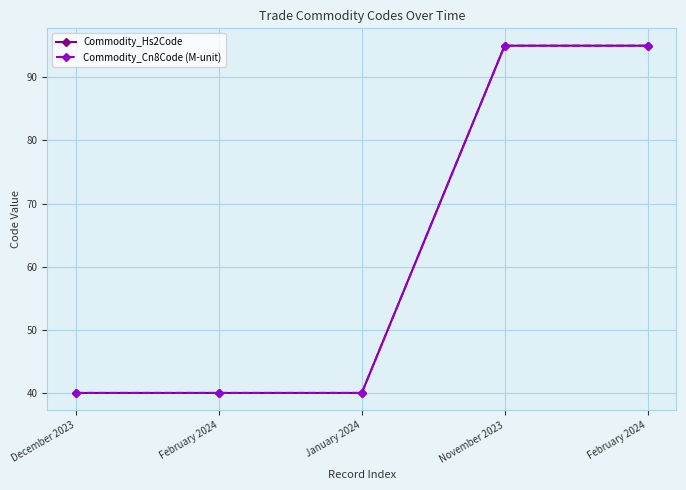

What is the approximate value of Commodity_Cn8Code (M-unit) at December 2023, to the nearest 10?

40